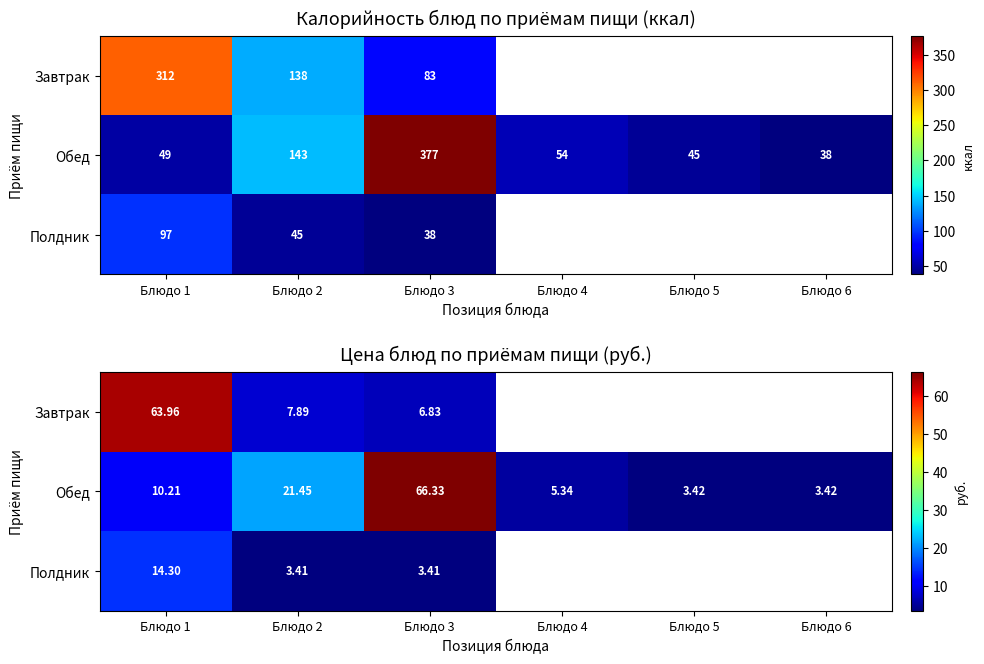

Between Блюдо 2 and Блюдо 3, which series saw the biggest shift?

Обед